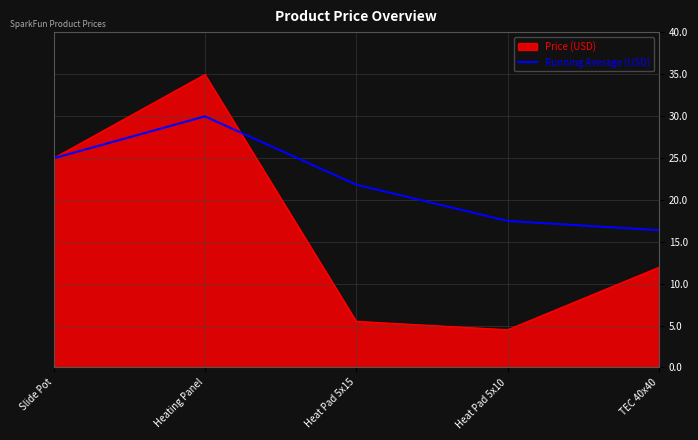

True or false: Running Average (USD) has a value of 9.2 at Heating Panel.

False